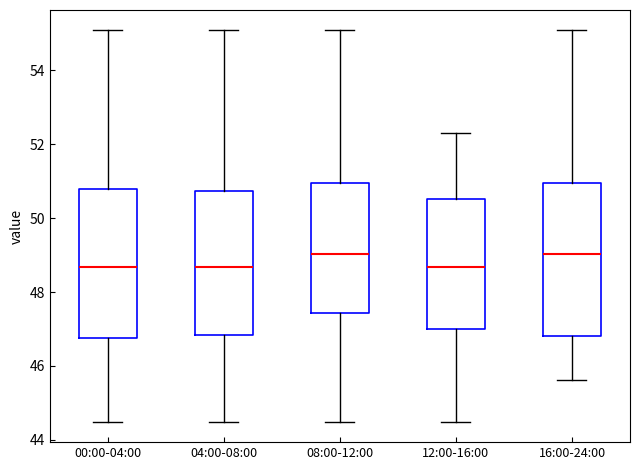

Where does the upper whisker of the box for 08:00-12:00 end on the y-axis? The values are not printed on the chart, so give them approximately, as read against the axis.

55.2